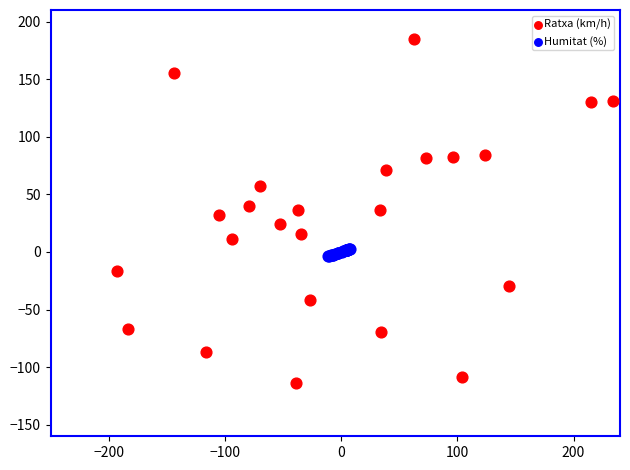

Which series has the largest Y range (max minus min)?

Ratxa (km/h)